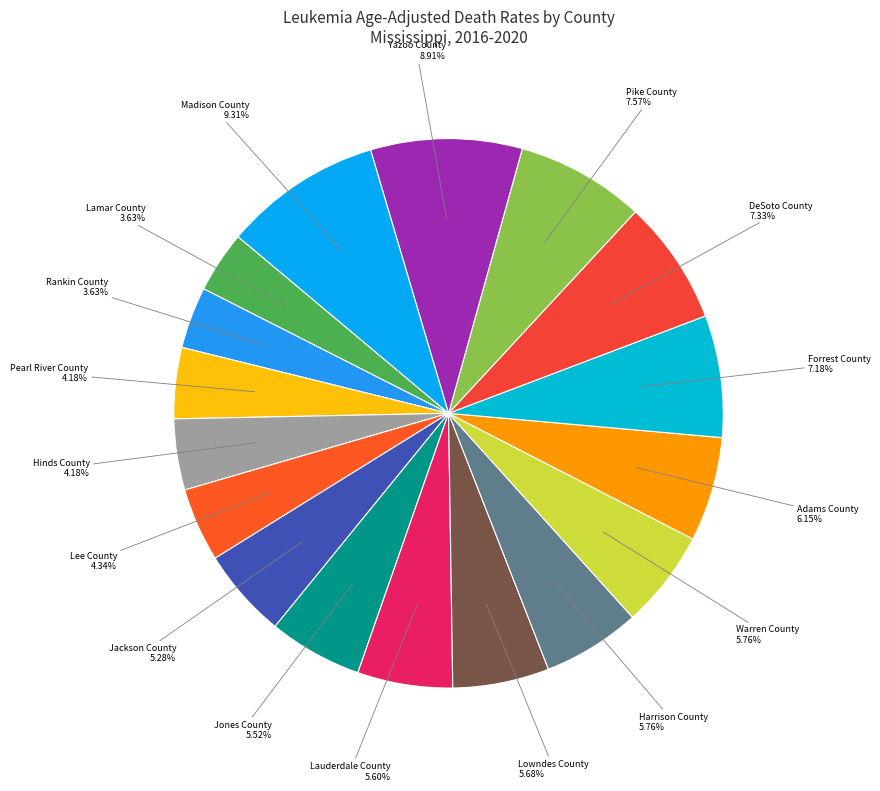

To the nearest percent, what is the difference between the largest and smallest slice percentages?

6%